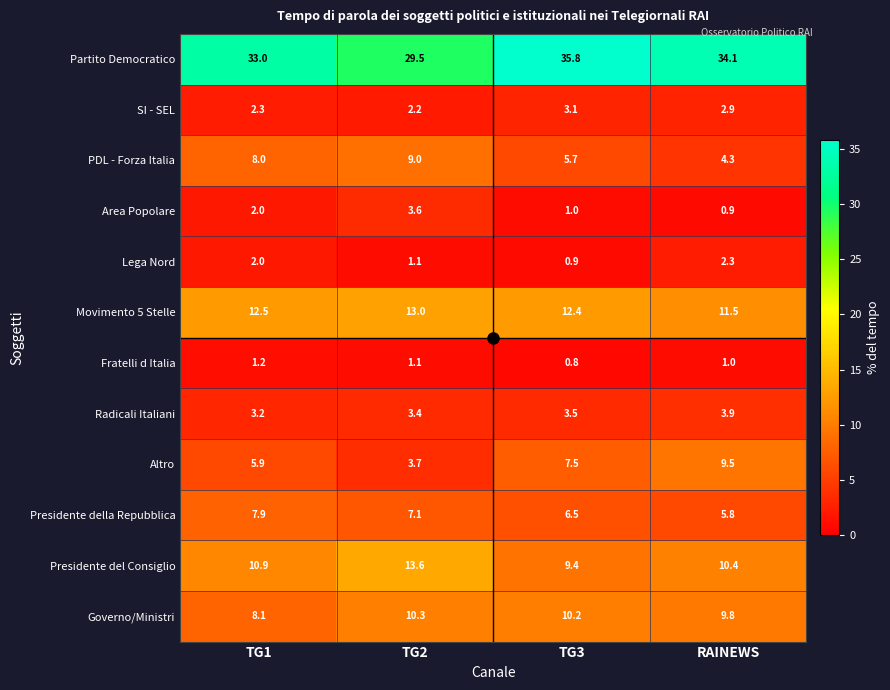

Is the value of Partito Democratico at RAINEWS greater than the value of Altro at TG1?

Yes